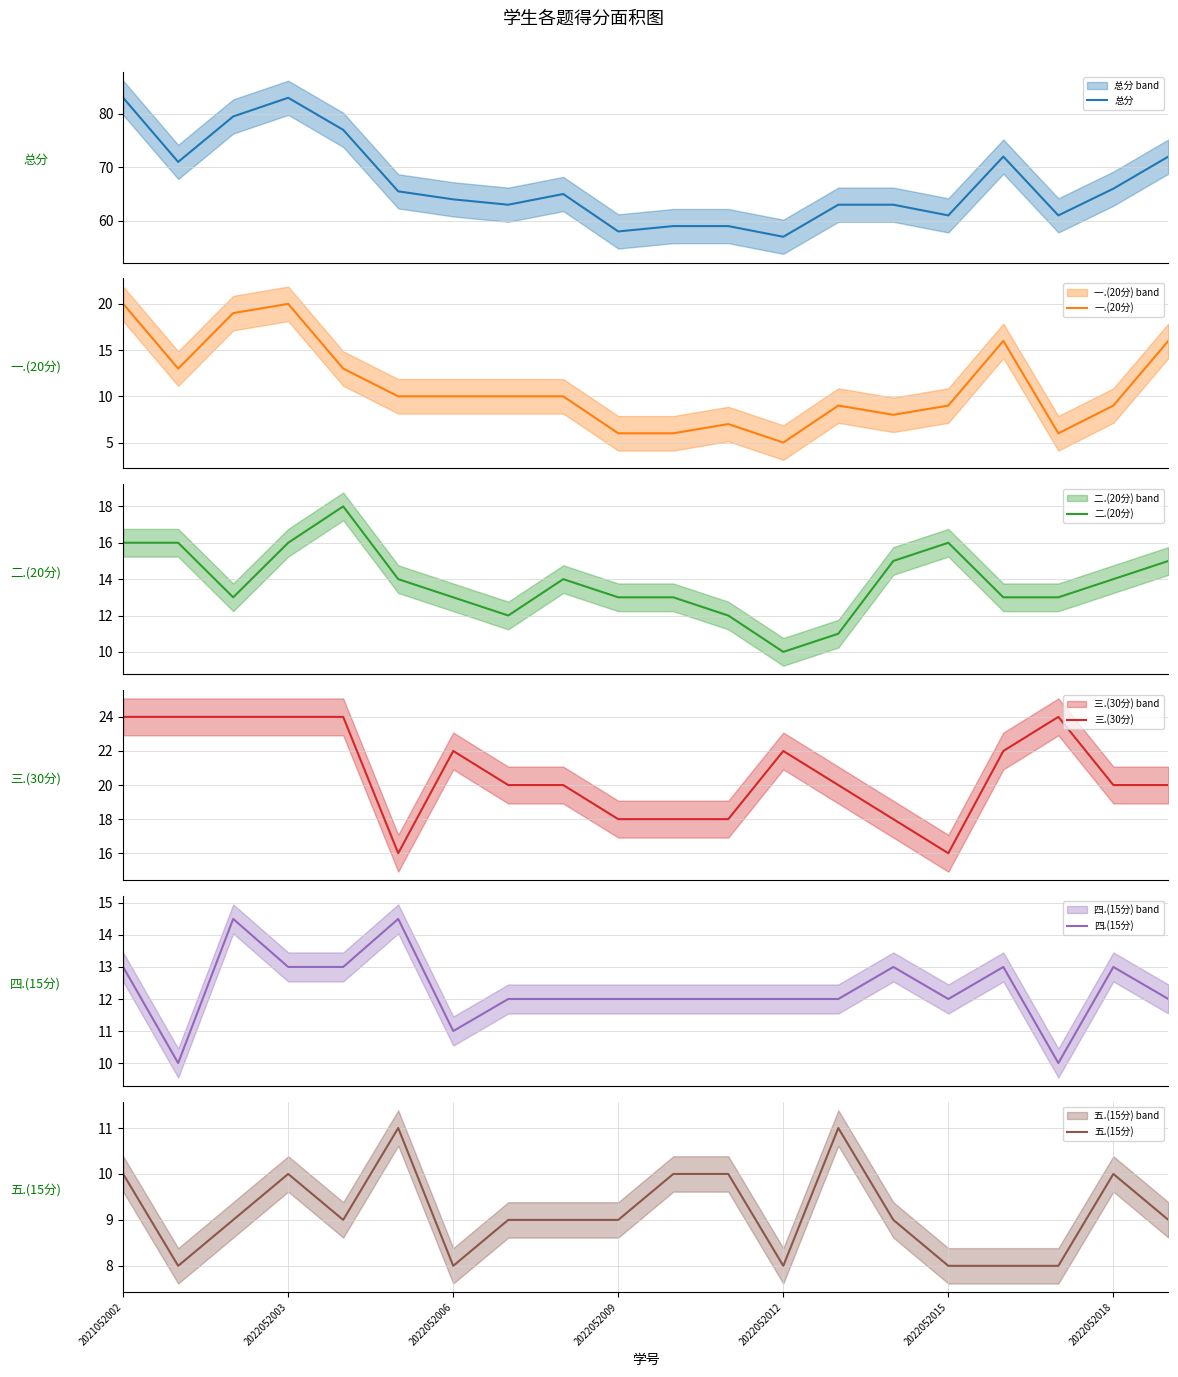

What is the sum of all 三.(30分) values?

414